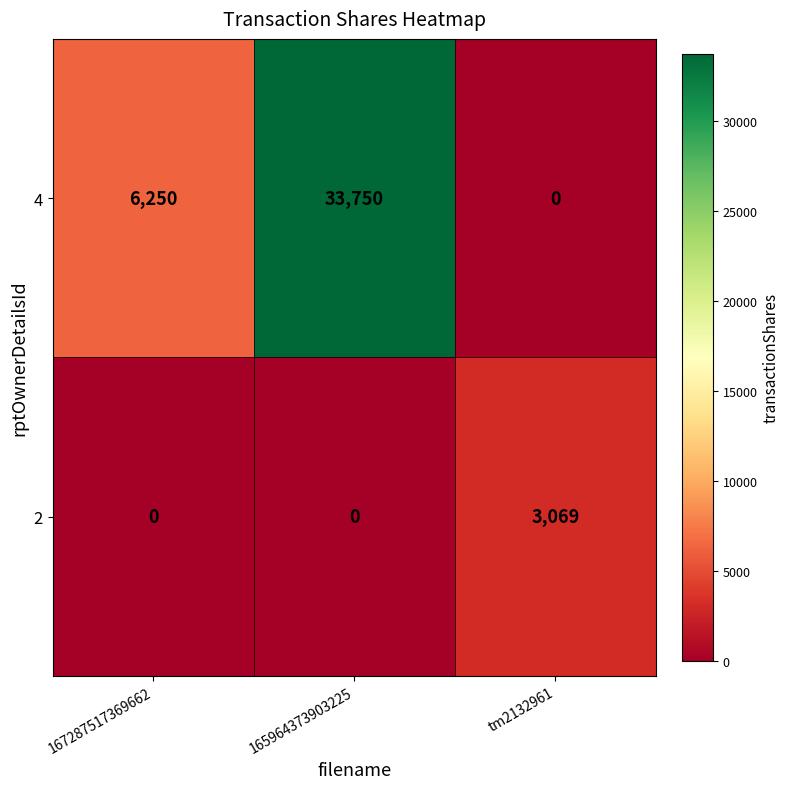

What is the highest value of the 2 series?

3069